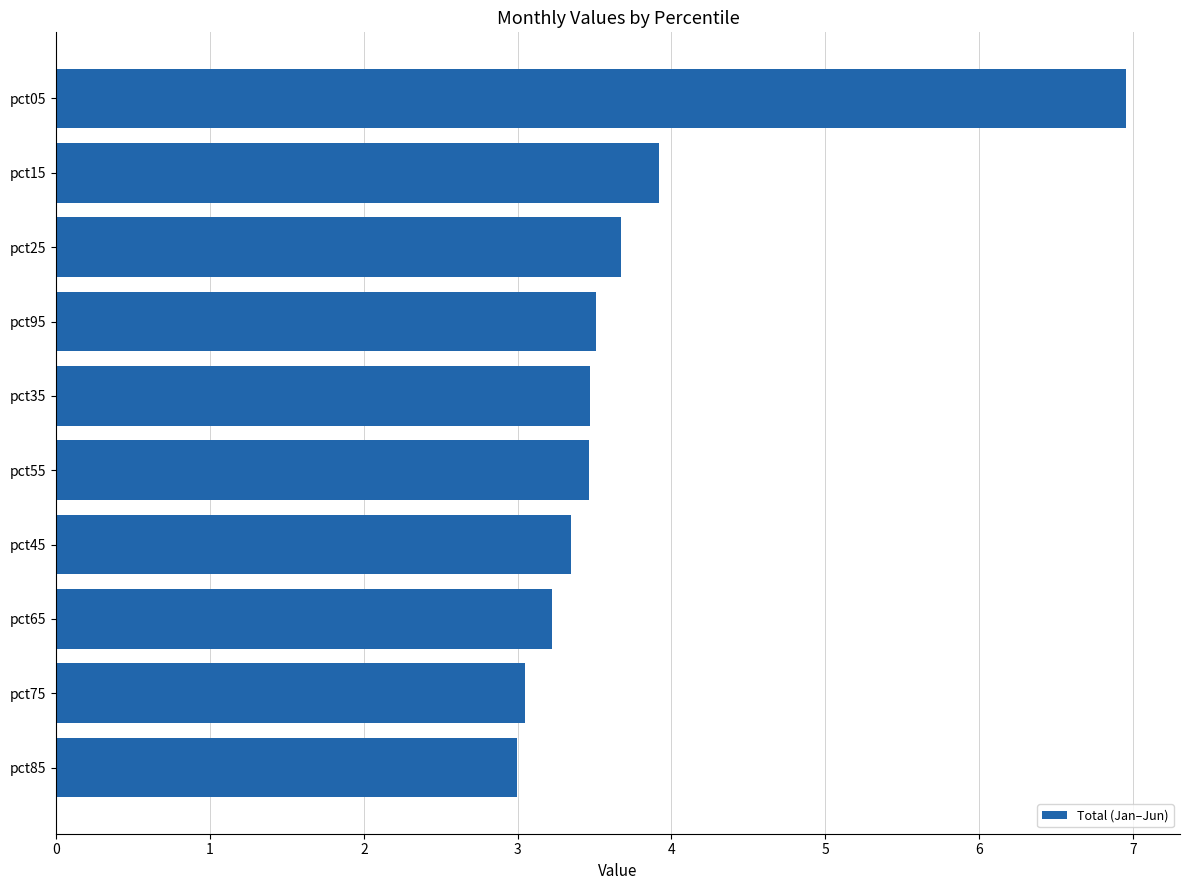

What is the change in value from pct45 to pct85?

-0.4